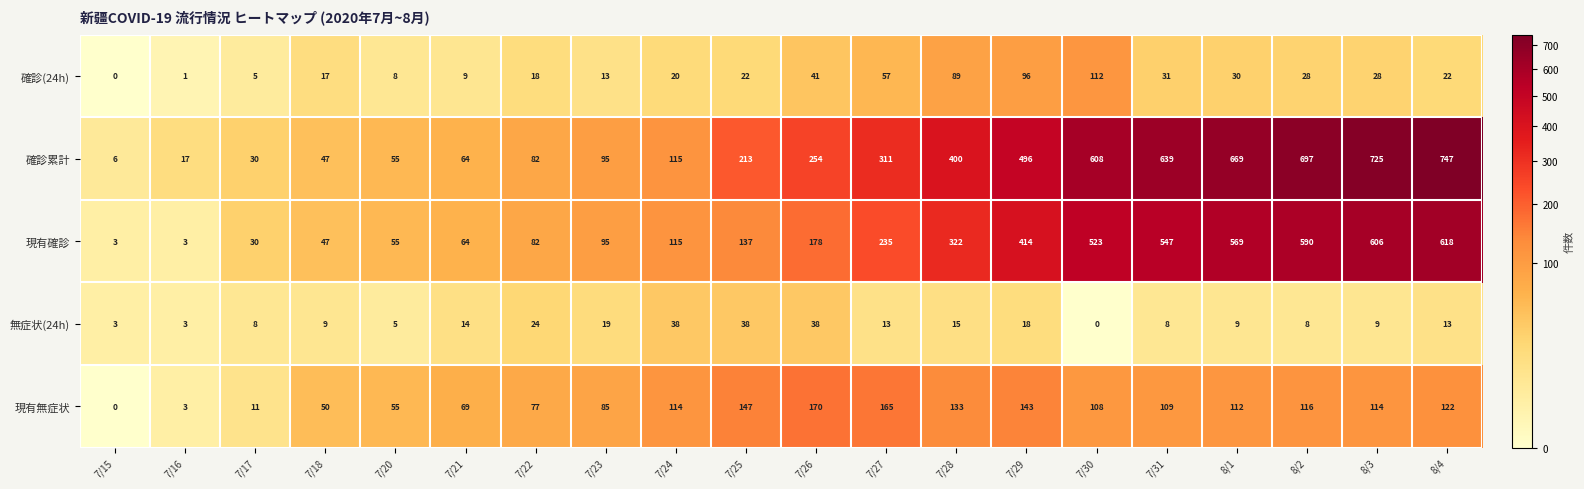

Rank the categories by 確診累計 value from highest to lowest.

8/4, 8/3, 8/2, 8/1, 7/31, 7/30, 7/29, 7/28, 7/27, 7/26, 7/25, 7/24, 7/23, 7/22, 7/21, 7/20, 7/18, 7/17, 7/16, 7/15